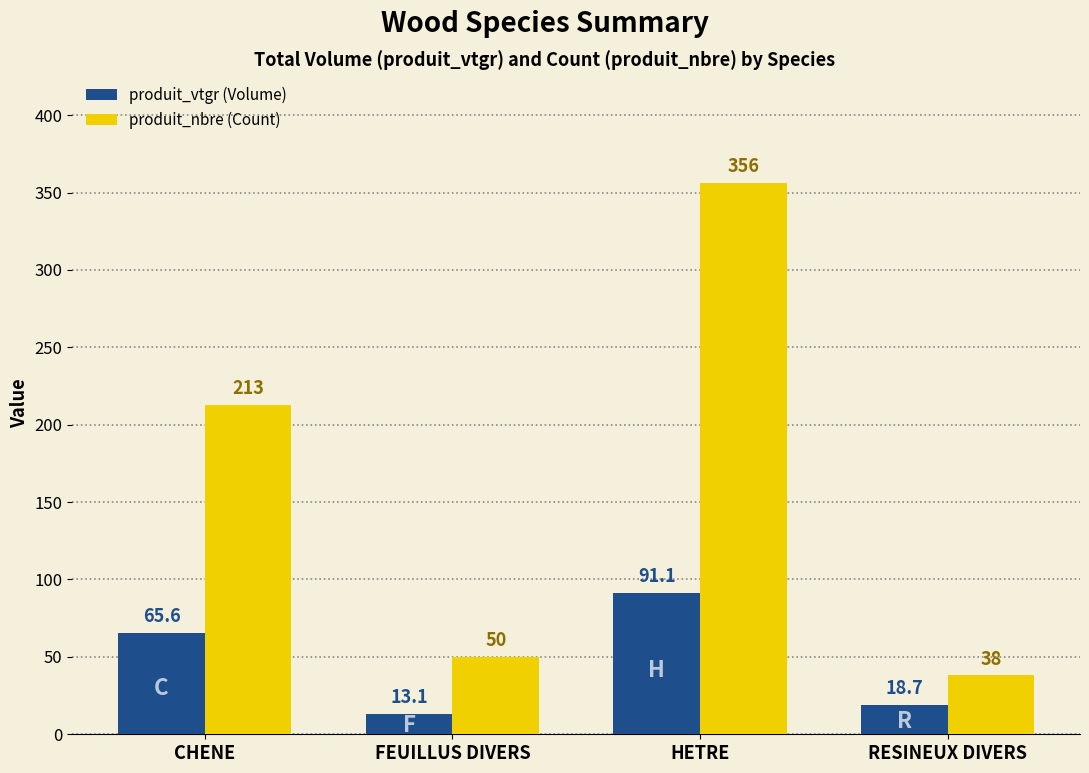

What are all the series names shown in the legend?

produit_vtgr (Volume), produit_nbre (Count)